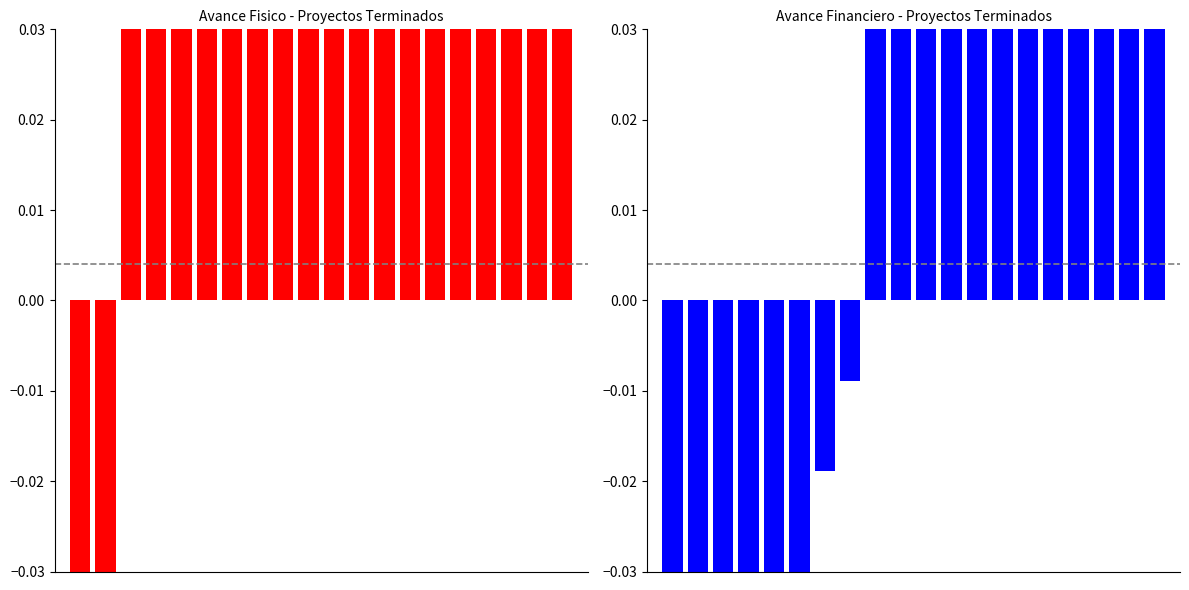

How many negative values does the Avance Fisico series have?

2